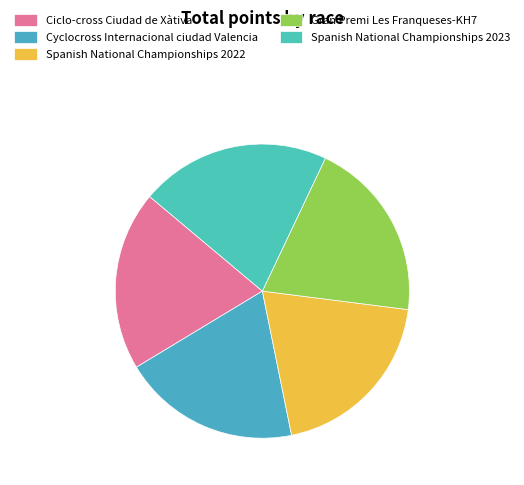

Approximately how many times larger is the value at Spanish National Championships 2023 compared to Gran Premi Les Franqueses-KH7?

1.0